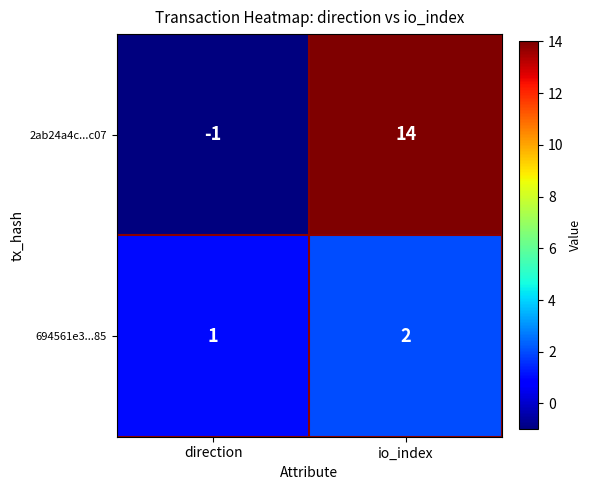

Where is 2ab24a4c...c07 nearest to the value 6?

direction